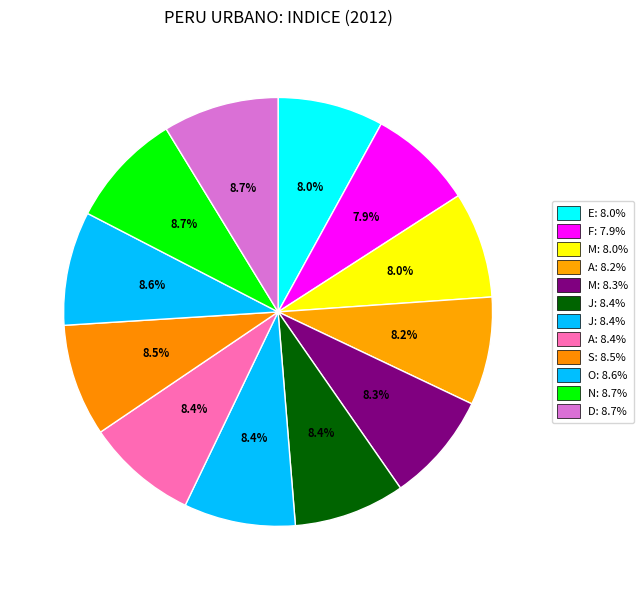

To the nearest percent, what is the difference between the largest and smallest slice percentages?

1%